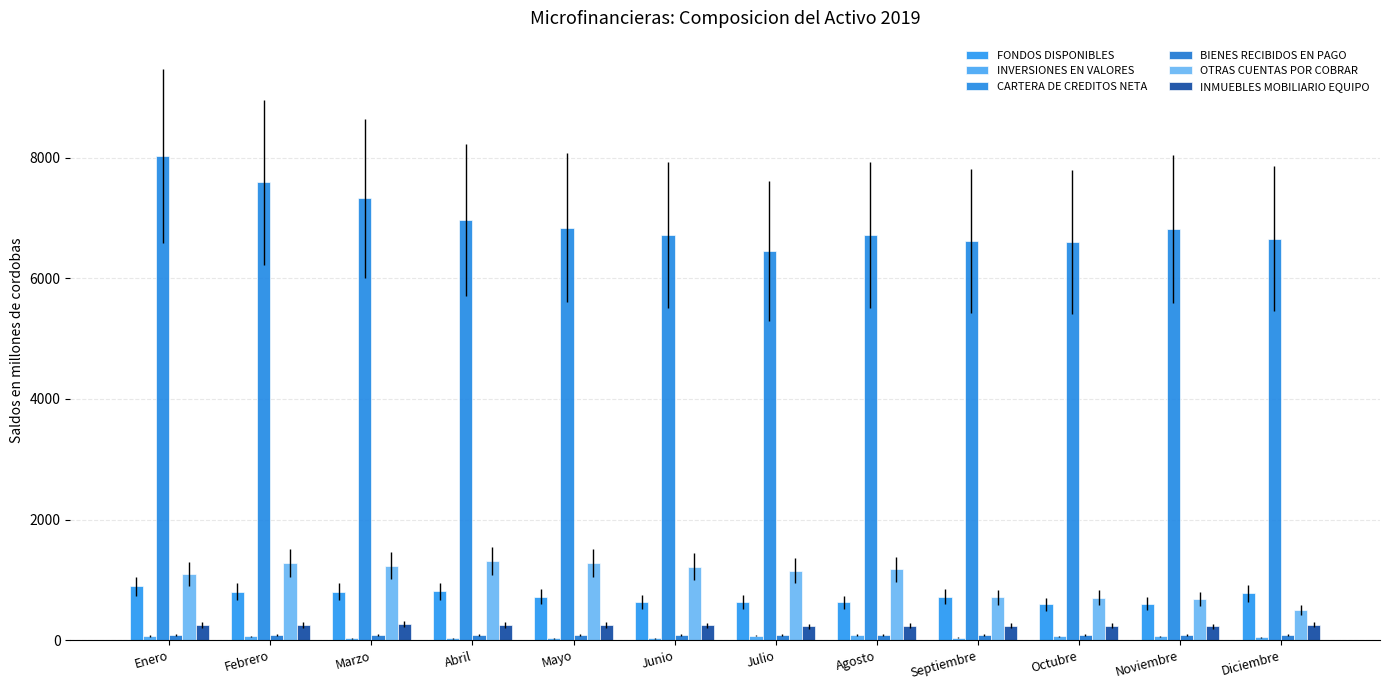

The value of INMUEBLES MOBILIARIO EQUIPO at Abril is 162.6. True or false?

False